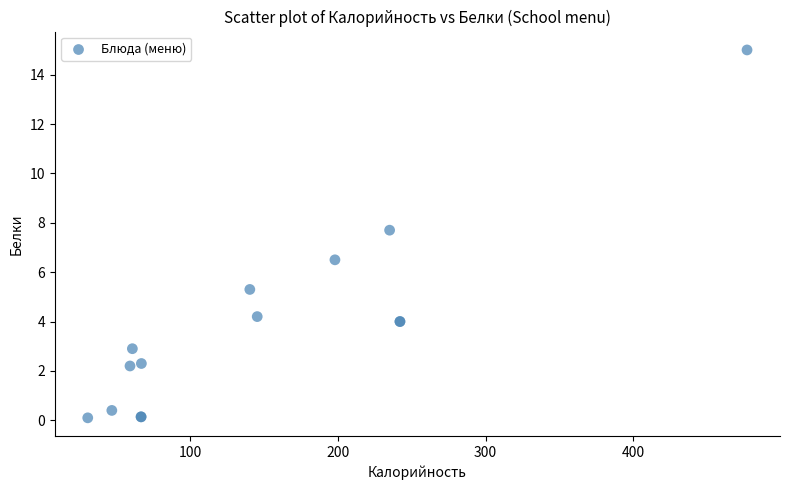

What Y value in the scatter plot is closest to 7?

6.5